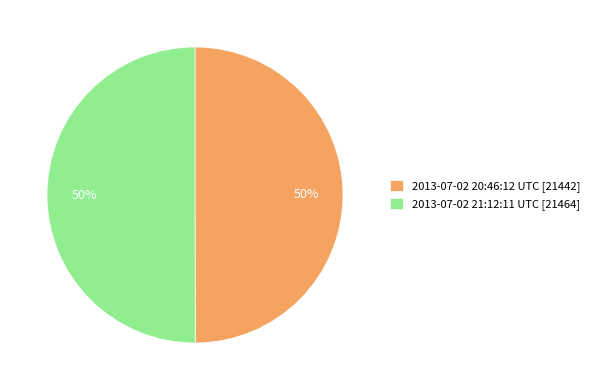

To the nearest percent, what is the combined percentage of 2013-07-02 20:46:12 UTC [21442] and 2013-07-02 21:12:11 UTC [21464]?

100%